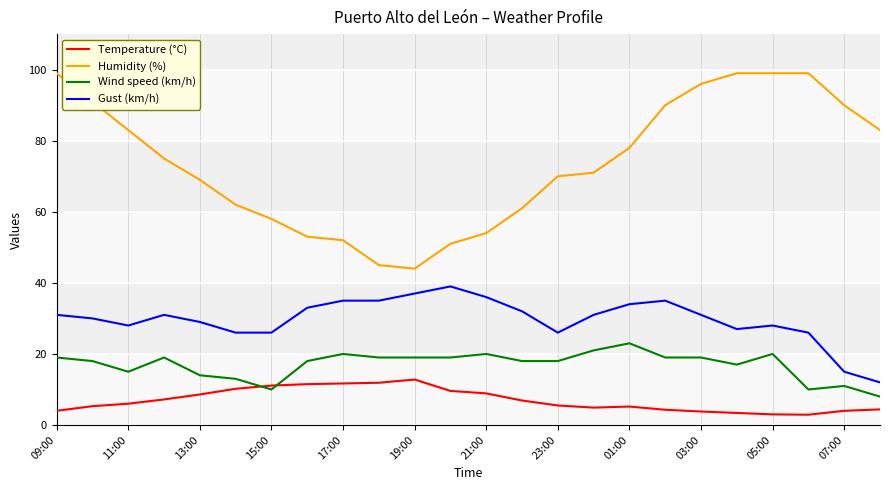

True or false: Humidity (%) and Wind speed (km/h) intersect in this chart.

False